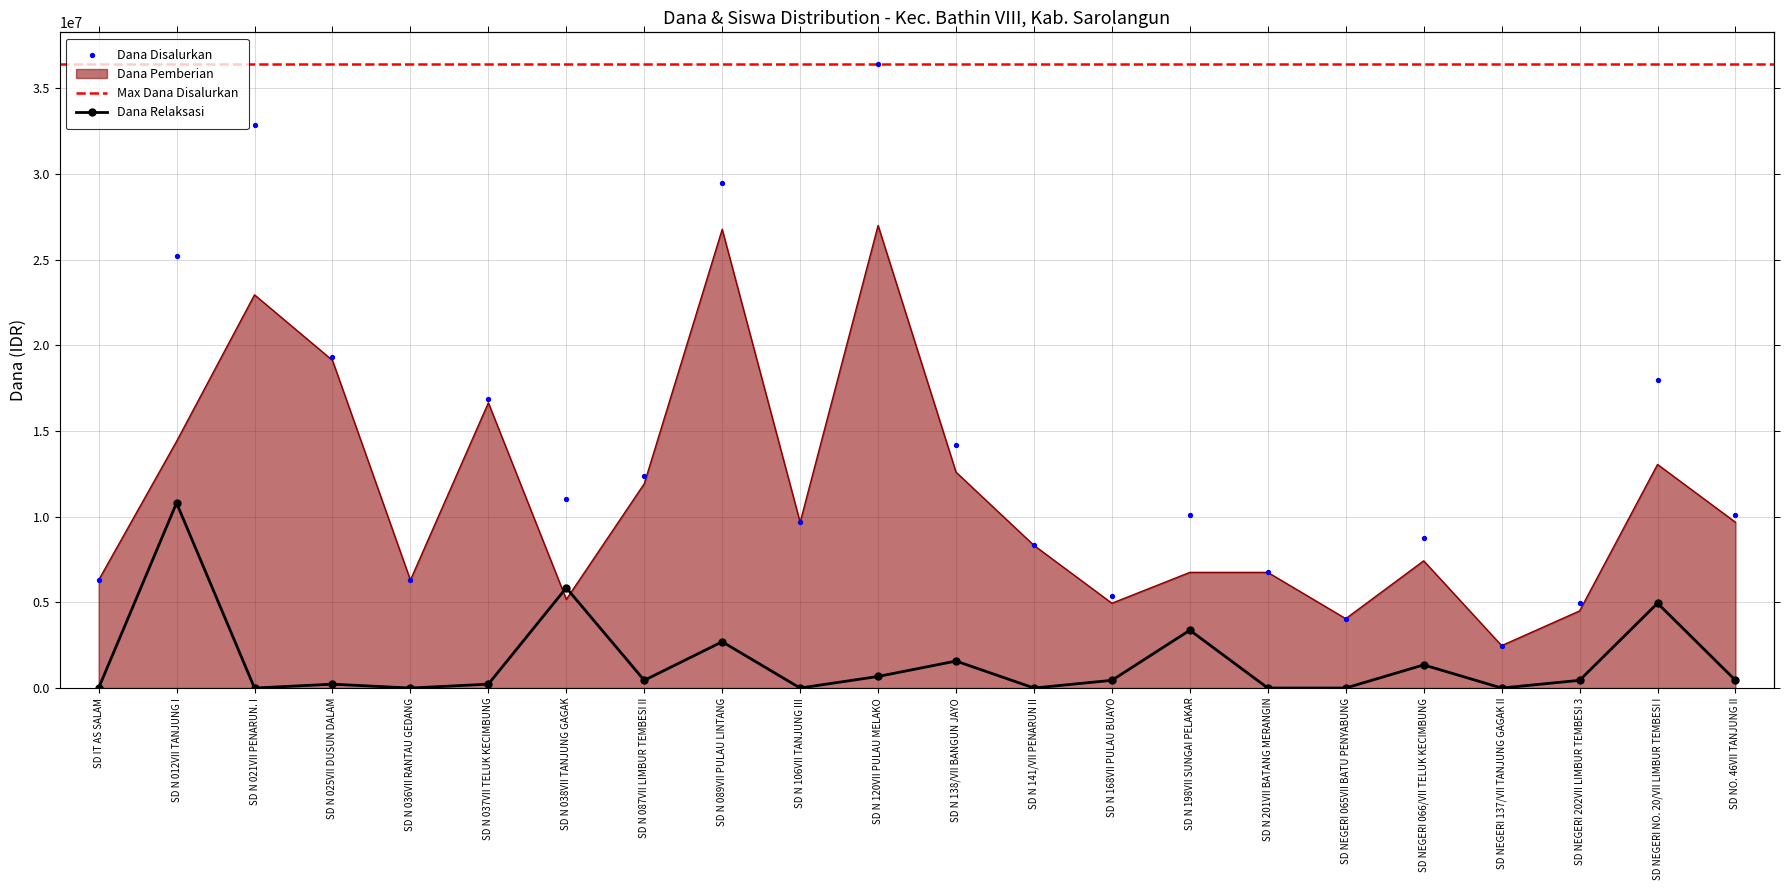

At which category is the sum across all series the highest?

SD N 120VII PULAU MELAKO